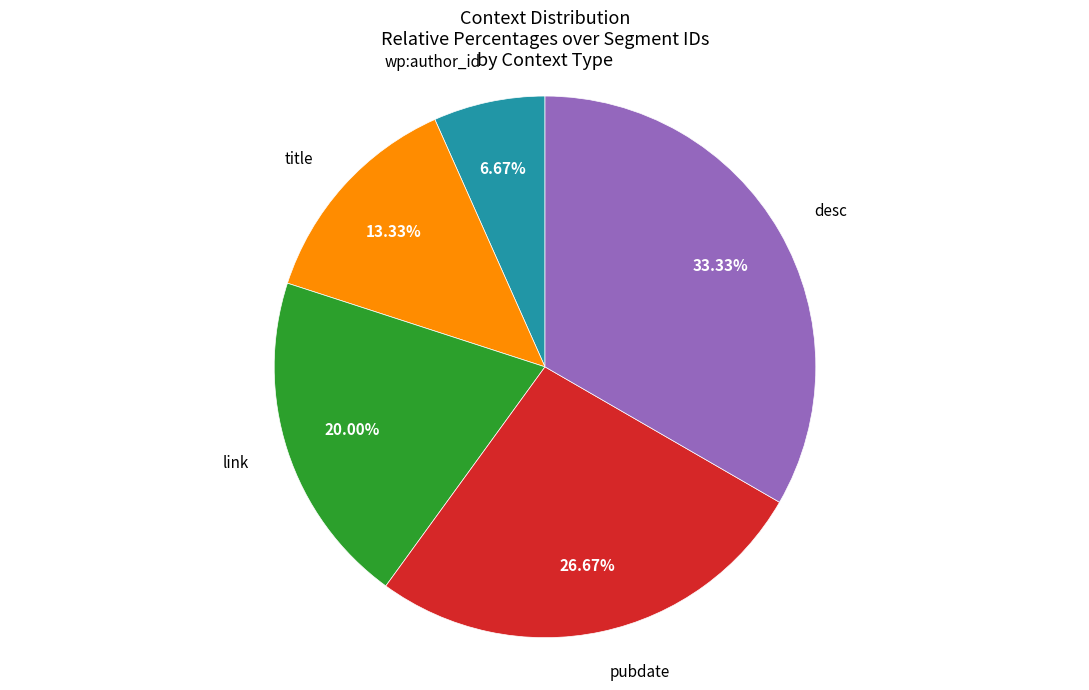

Rank the categories by value from lowest to highest.

wp:author_id, title, link, pubdate, desc